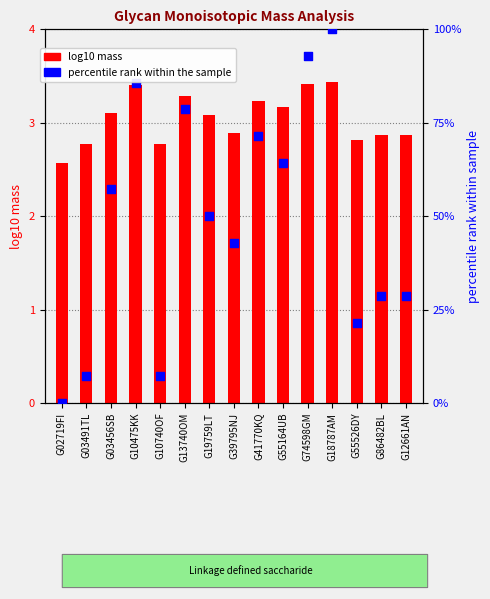

Which series reaches the maximum Y coordinate?

percentile rank within the sample